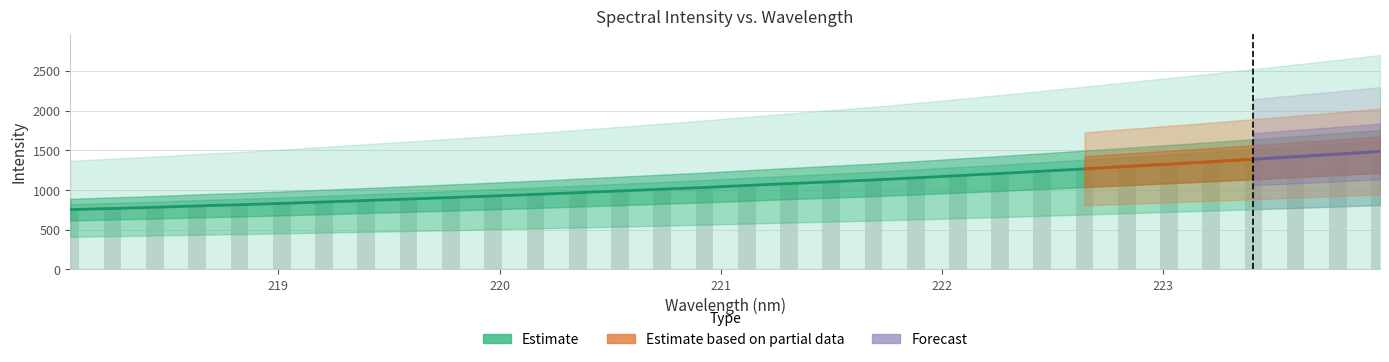

What is the ratio of the value at 219.2067 to the value at 223.7895?

0.6